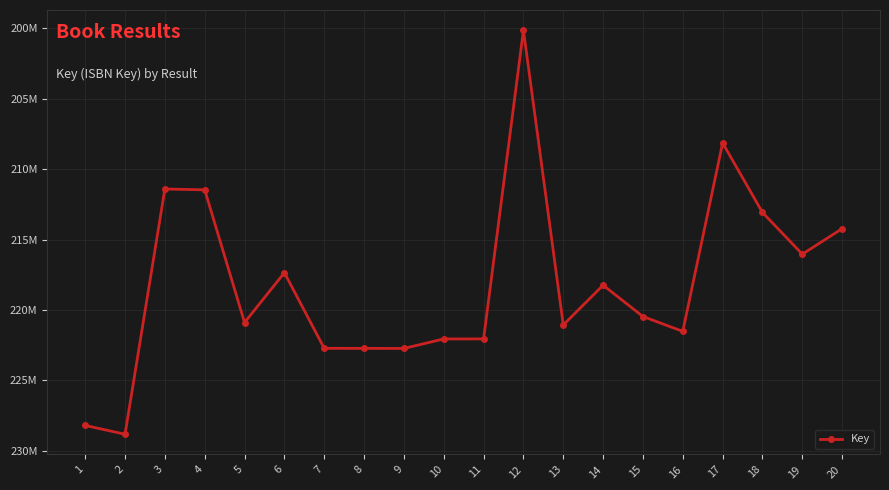

The value at 2 is 228835412. True or false?

True